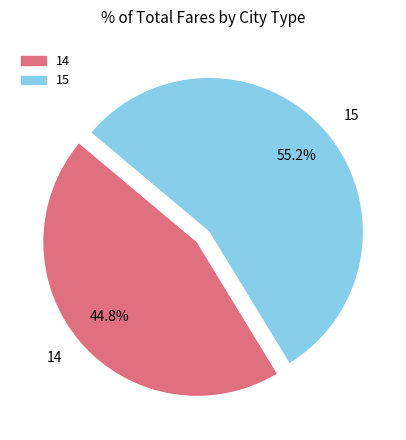

To the nearest percent, what is the average slice percentage?

50%